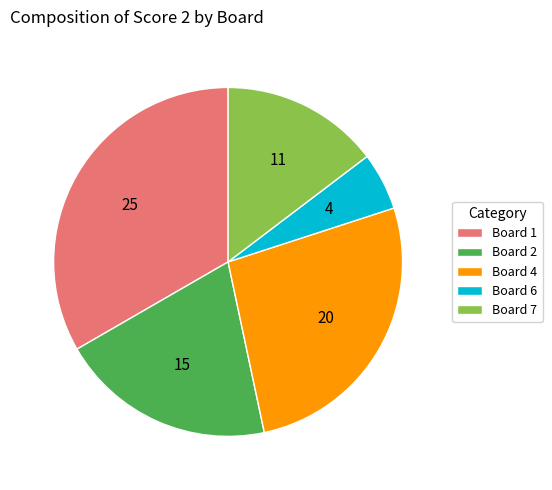

Is there any slice that represents more than half of the pie?

No